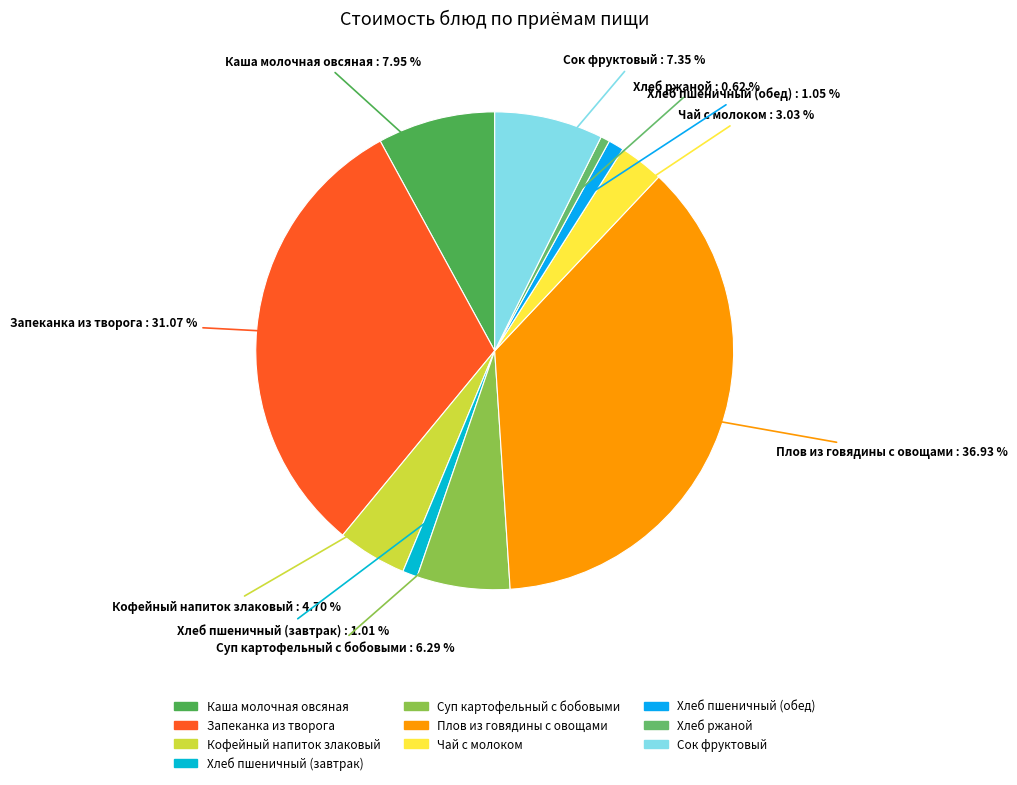

Approximately how many times larger is the value at Хлеб пшеничный (обед) compared to Суп картофельный с бобовыми?

0.2